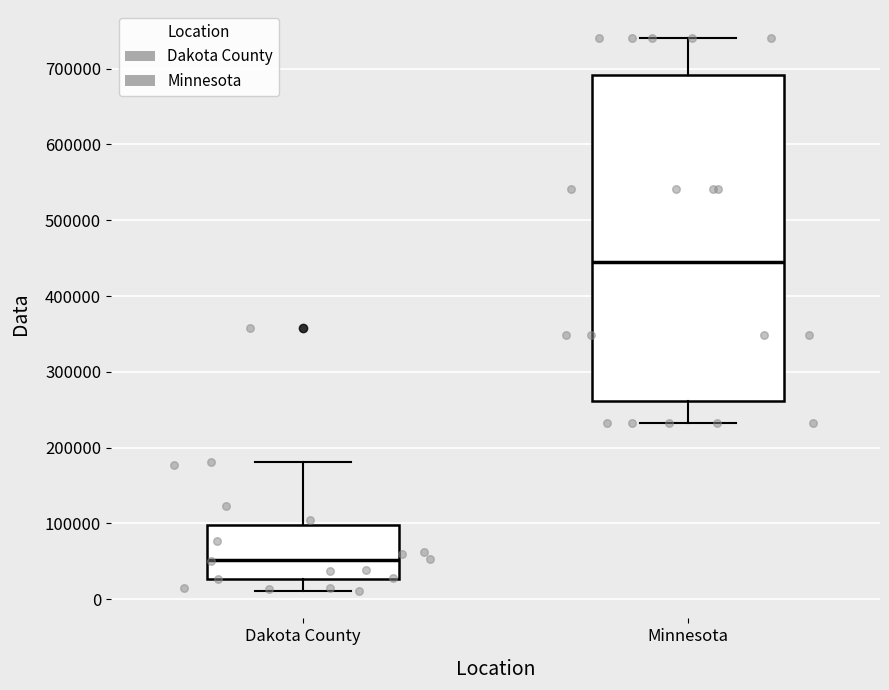

Which box has the lowest median line?

Dakota County